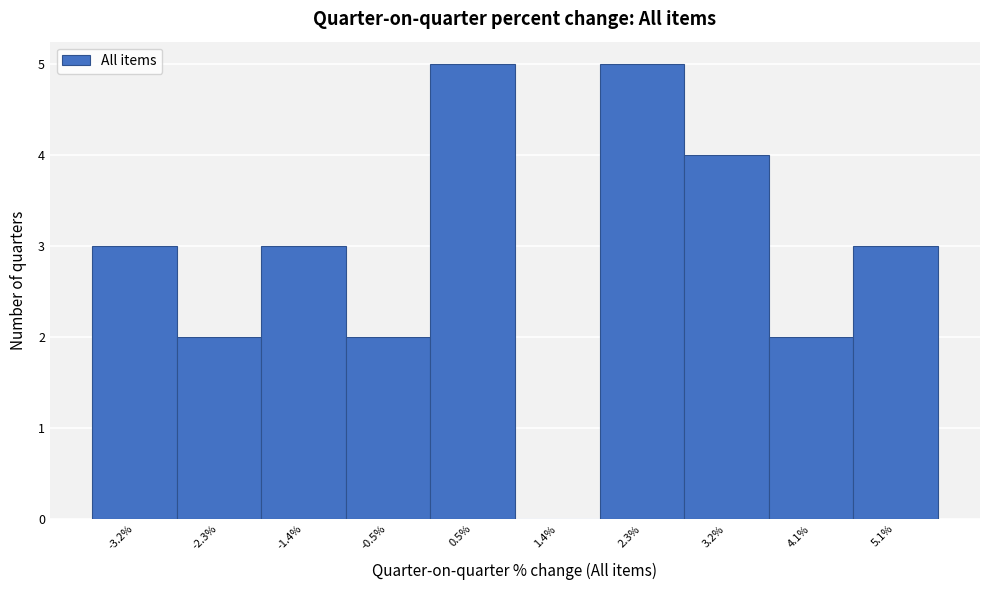

Reading left to right, list every bar in this chart as the range it spans on the x-axis followed by its height. Neither the bar edges nor the heights are printed on the chart, so give them approximately, as read against the axes.

-3.7 to -2.8: 3
-2.8 to -1.8: 2
-1.8 to -0.9: 3
-0.9 to 0.0: 2
0.0 to 0.9: 5
0.9 to 1.8: 0
1.8 to 2.8: 5
2.8 to 3.7: 4
3.7 to 4.6: 2
4.6 to 5.5: 3